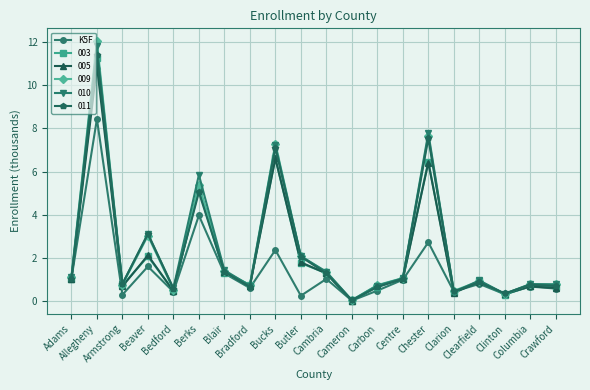

What is the value of the 010 point at the 18th from the left?

0.3